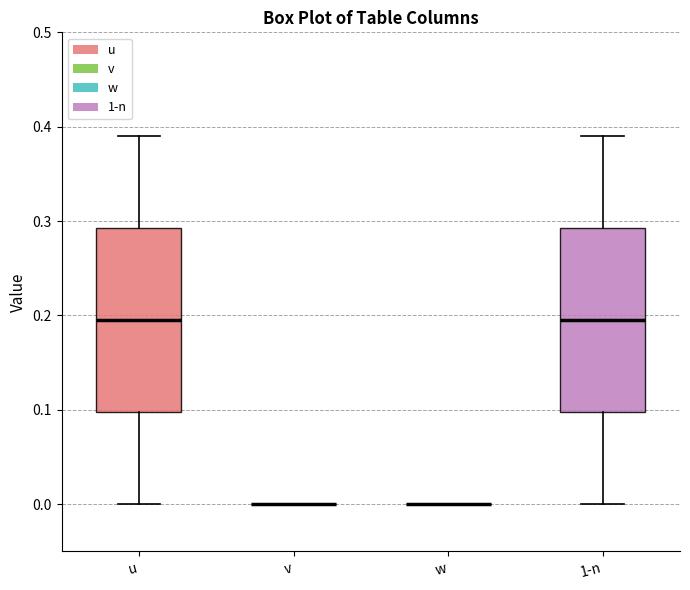

Reading left to right, read every box against the y-axis: the position of its median line, the range the box covers, and the ends of its whiskers. The values are not printed on the chart, so give them approximately, as read against the axis.

u: median 0.20, box 0.10 to 0.29, whiskers 0.00 to 0.39
v: box collapsed to a line at 0.00, whiskers 0.00 to 0.00
w: box collapsed to a line at 0.00, whiskers 0.00 to 0.00
1-n: median 0.20, box 0.10 to 0.29, whiskers 0.00 to 0.39